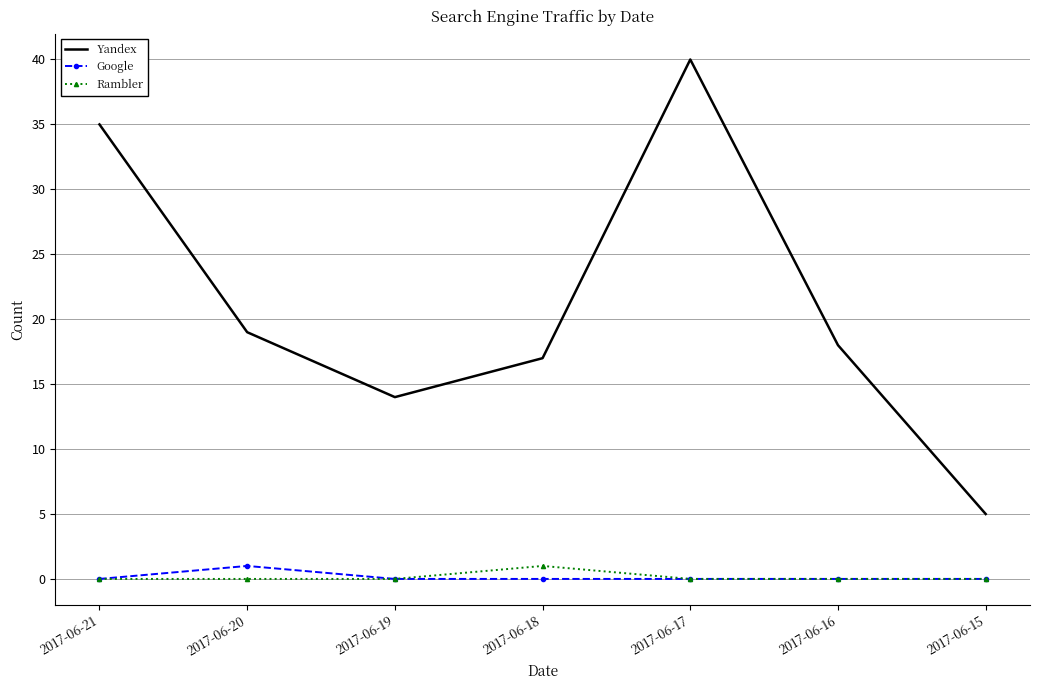

How many distinct data groups are displayed?

3